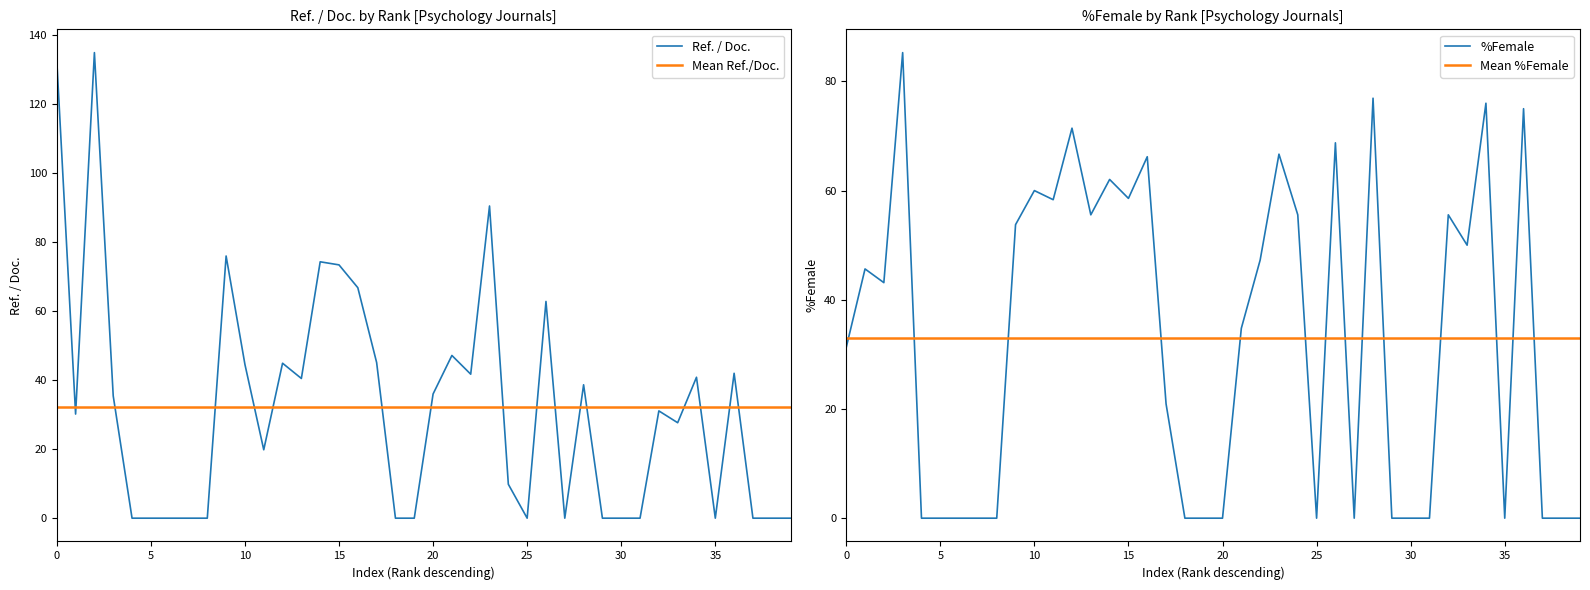

True or false: Mean Ref./Doc. has more than 1 interior local peaks.

False